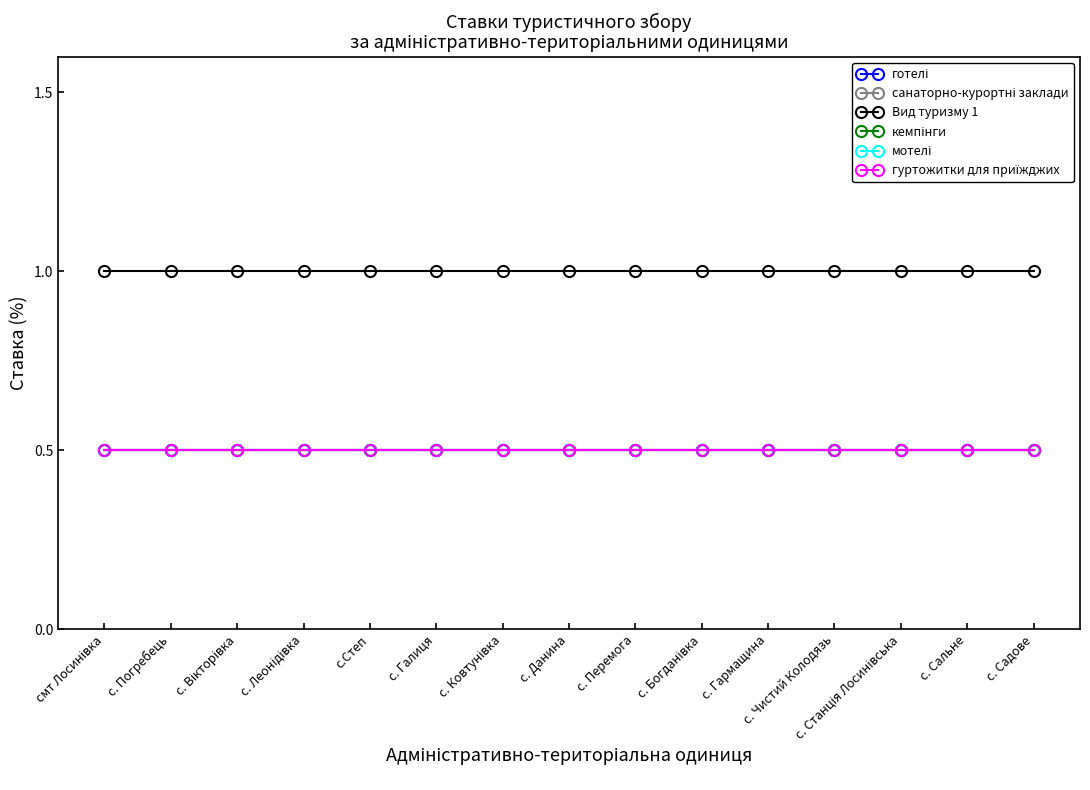

What value does the мотелі series have at с. Богданівка?

0.5